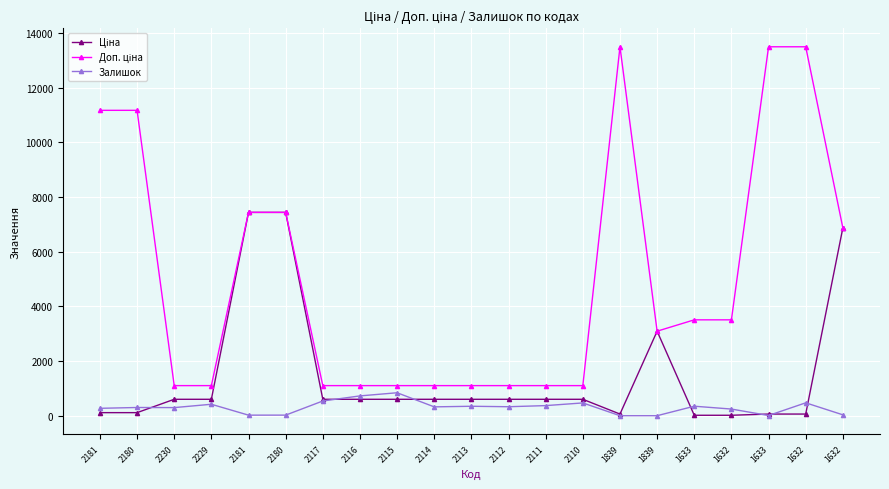

Does the chart have visible grid lines?

Yes